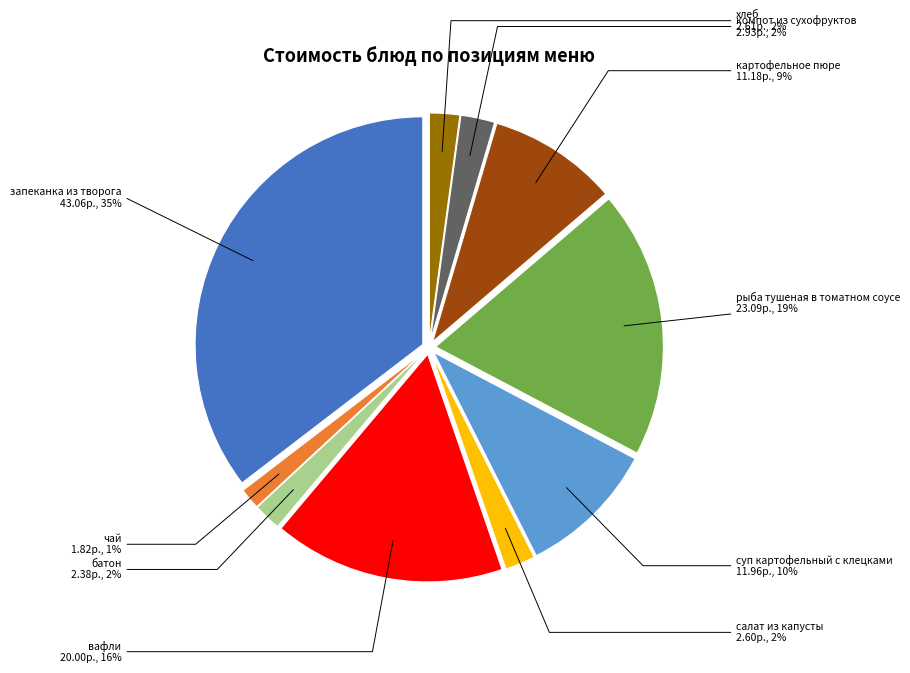

To the nearest percent, what is the difference between the хлеб and картофельное пюре slice percentages?

7%